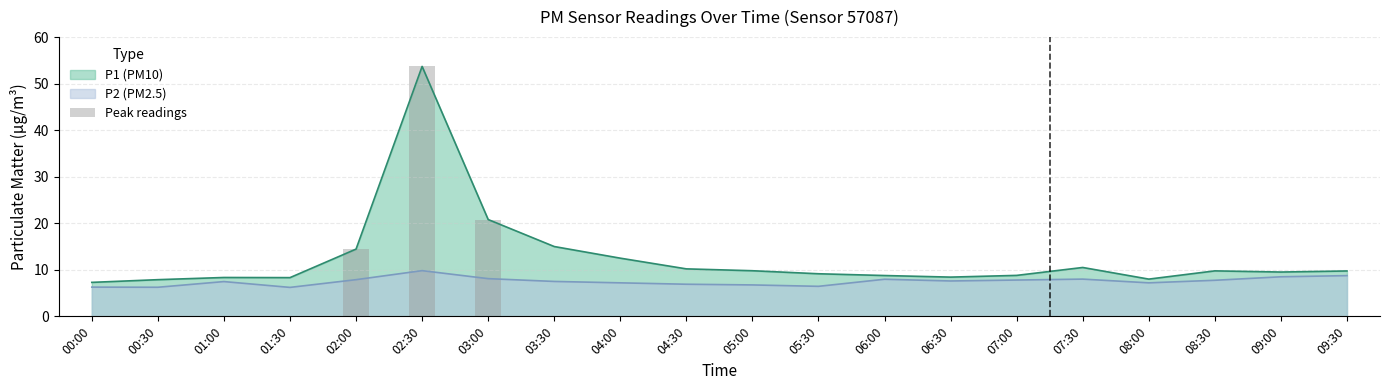

Is it true that P1 (PM10) equals 9.2 at 05:30?

True